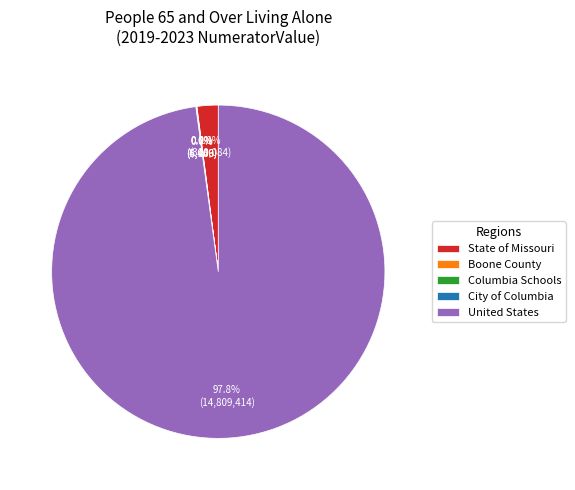

To the nearest percent, what is the average slice percentage?

20%